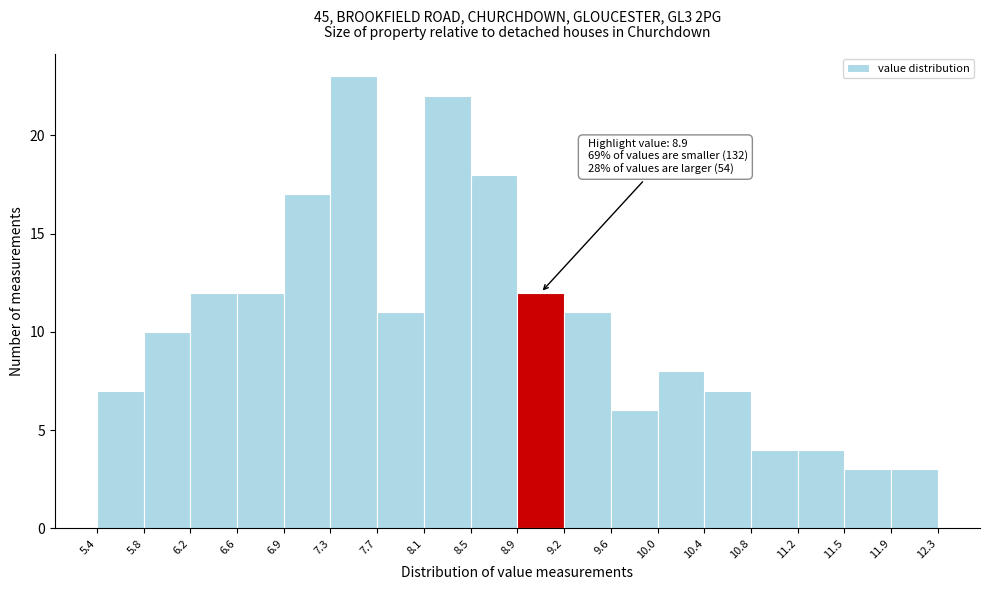

Which range on the x-axis has the tallest bar?

7.3 to 7.7